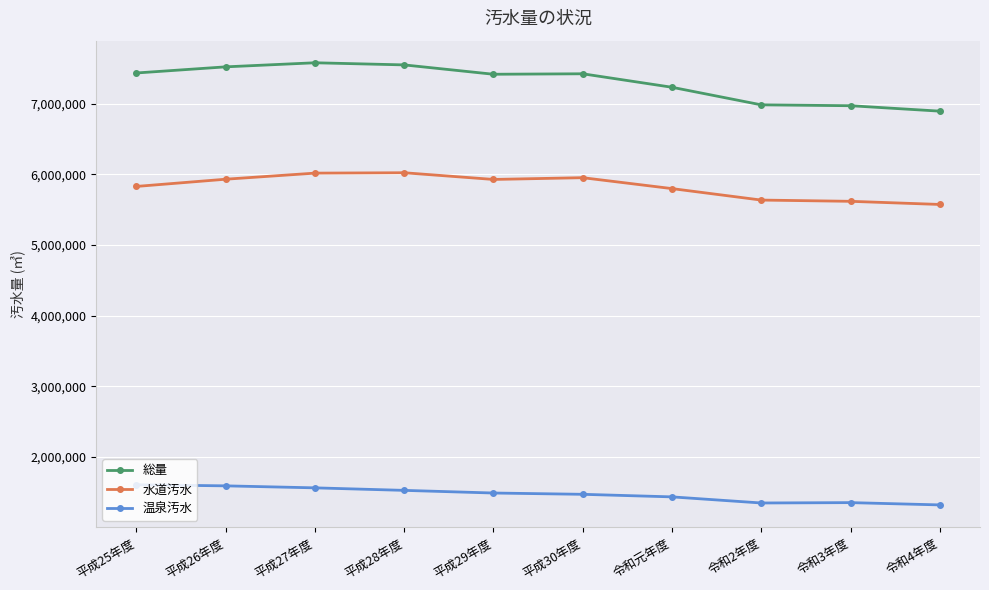

What is the difference between the 水道汚水 values at 平成30年度 and 平成29年度?

24905